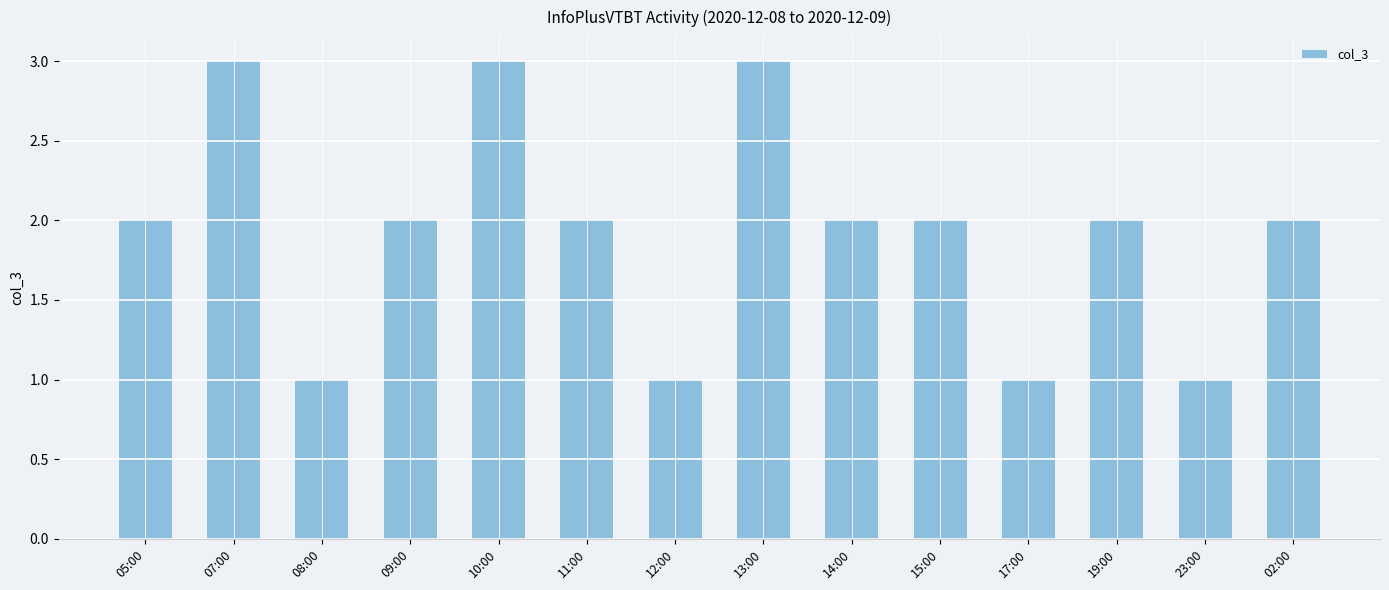

Are the bars grouped side by side (vs. stacked)?

No